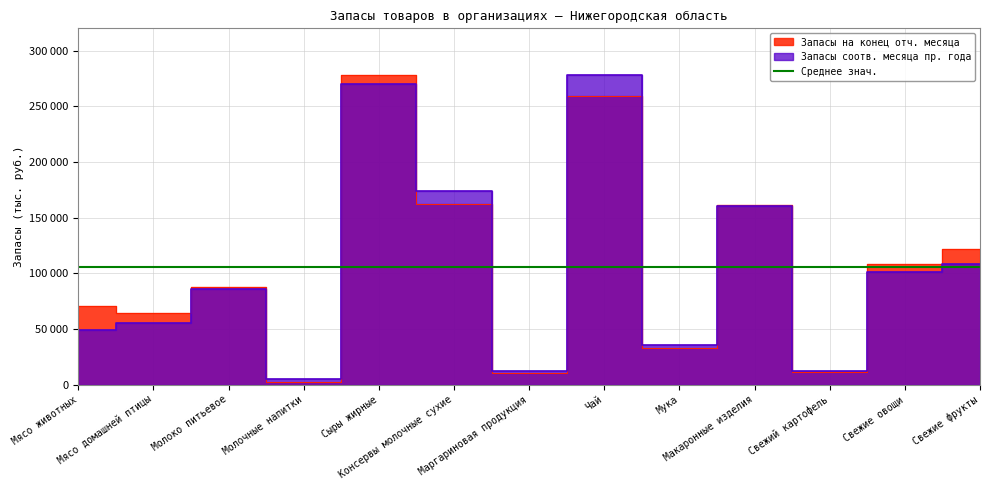

At which label is Запасы на конец отч. месяца closest to 140389?

Свежие фрукты